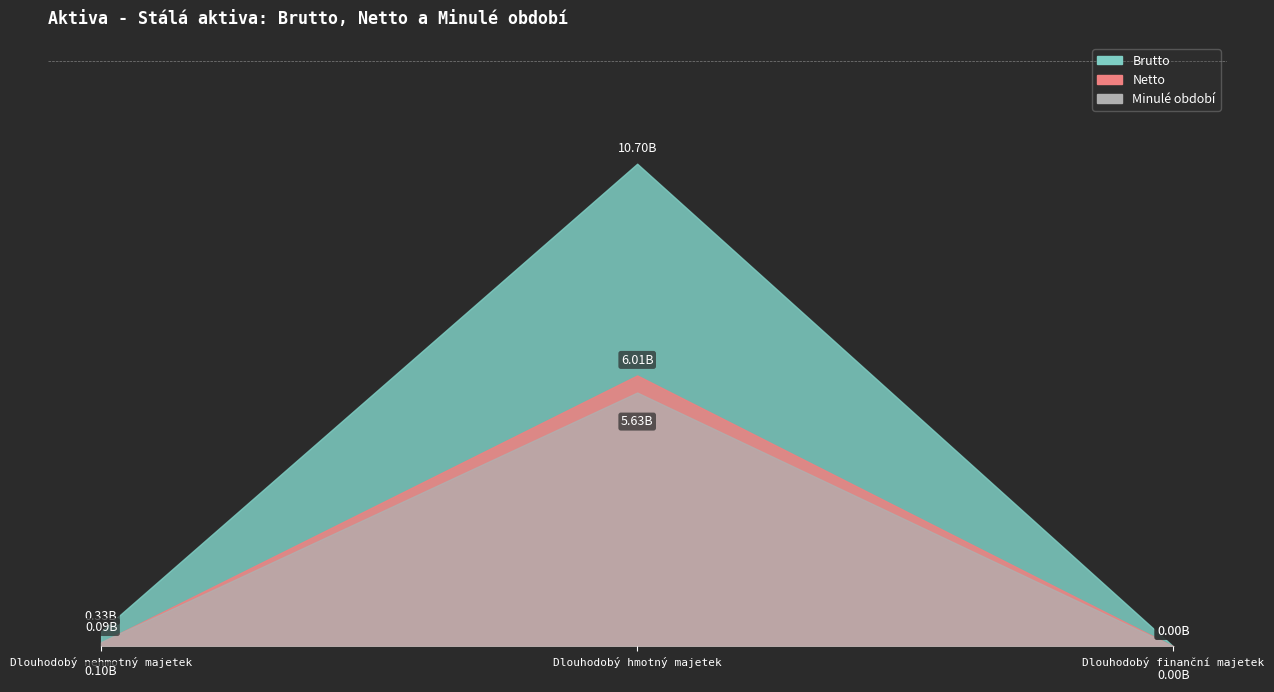

What is the value of the Brutto point at the 1st from the left?

333870367.2